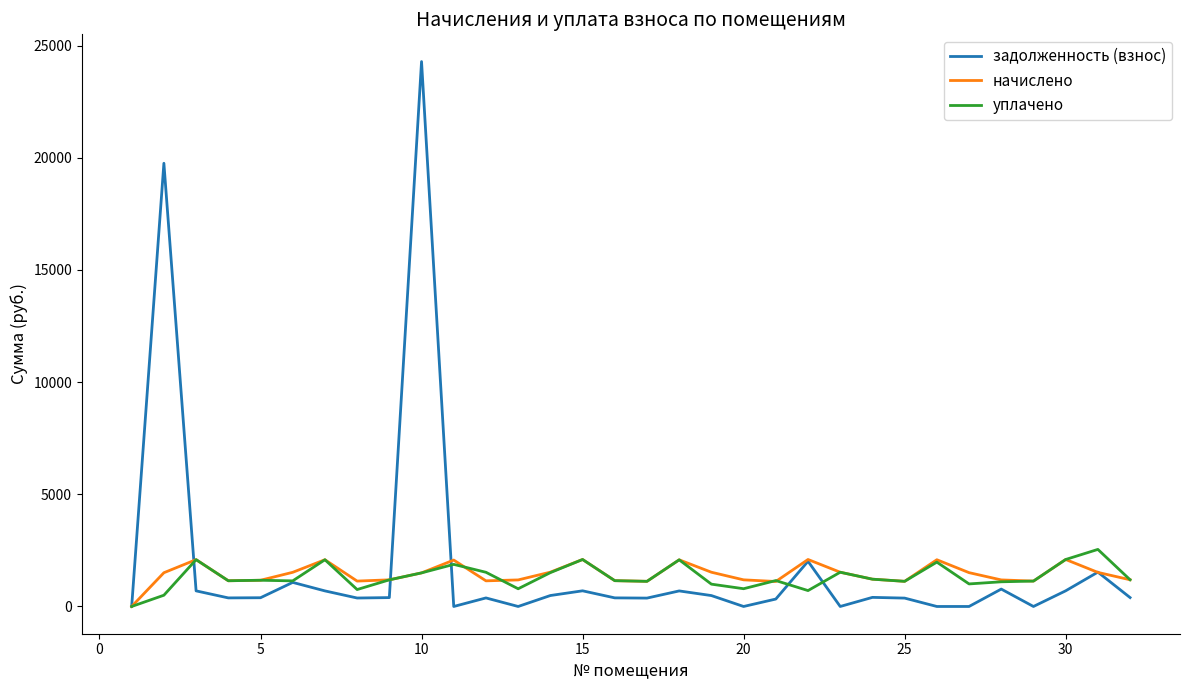

What is the maximum value for начислено?

2094.2